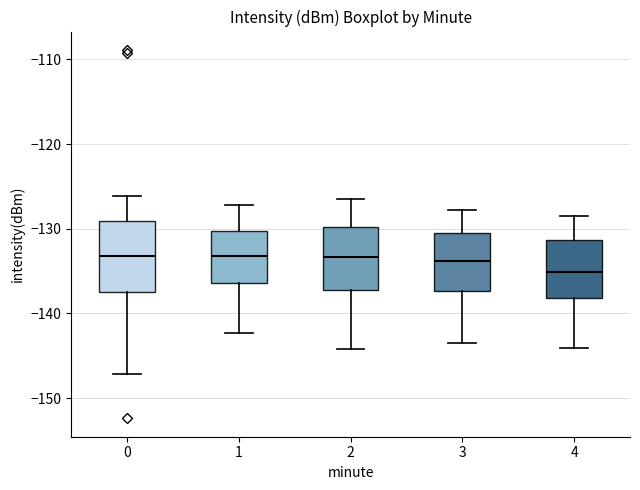

Where does the upper whisker of the box at x = 0 end on the y-axis? The values are not printed on the chart, so give them approximately, as read against the axis.

-126